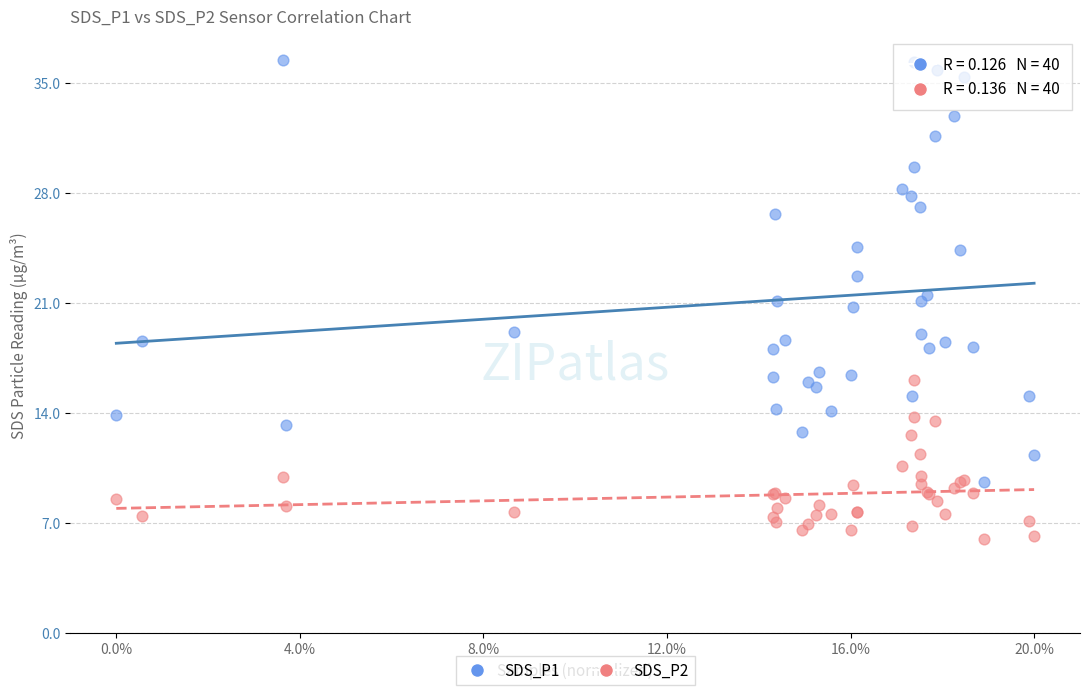

Which series contains the lowest Y value?

SDS_P2